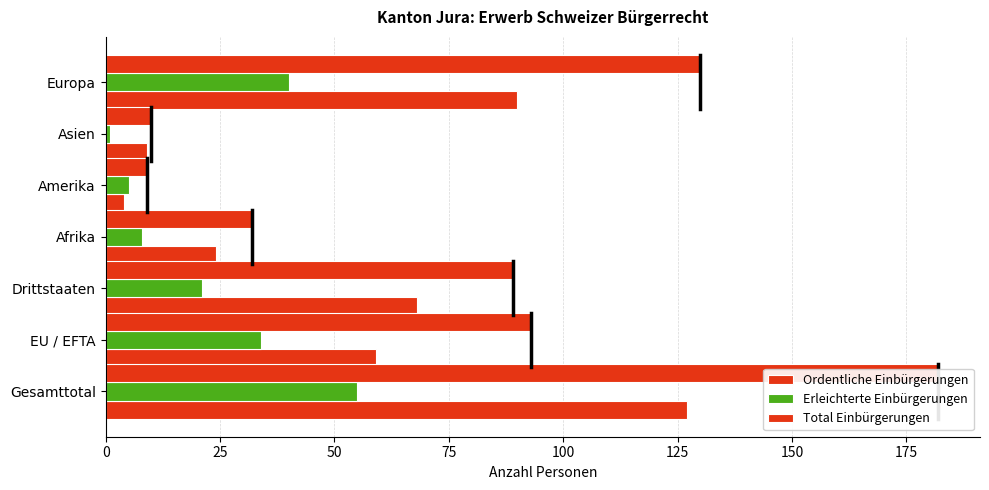

Which series has the largest range (max minus min)?

Total Einbürgerungen